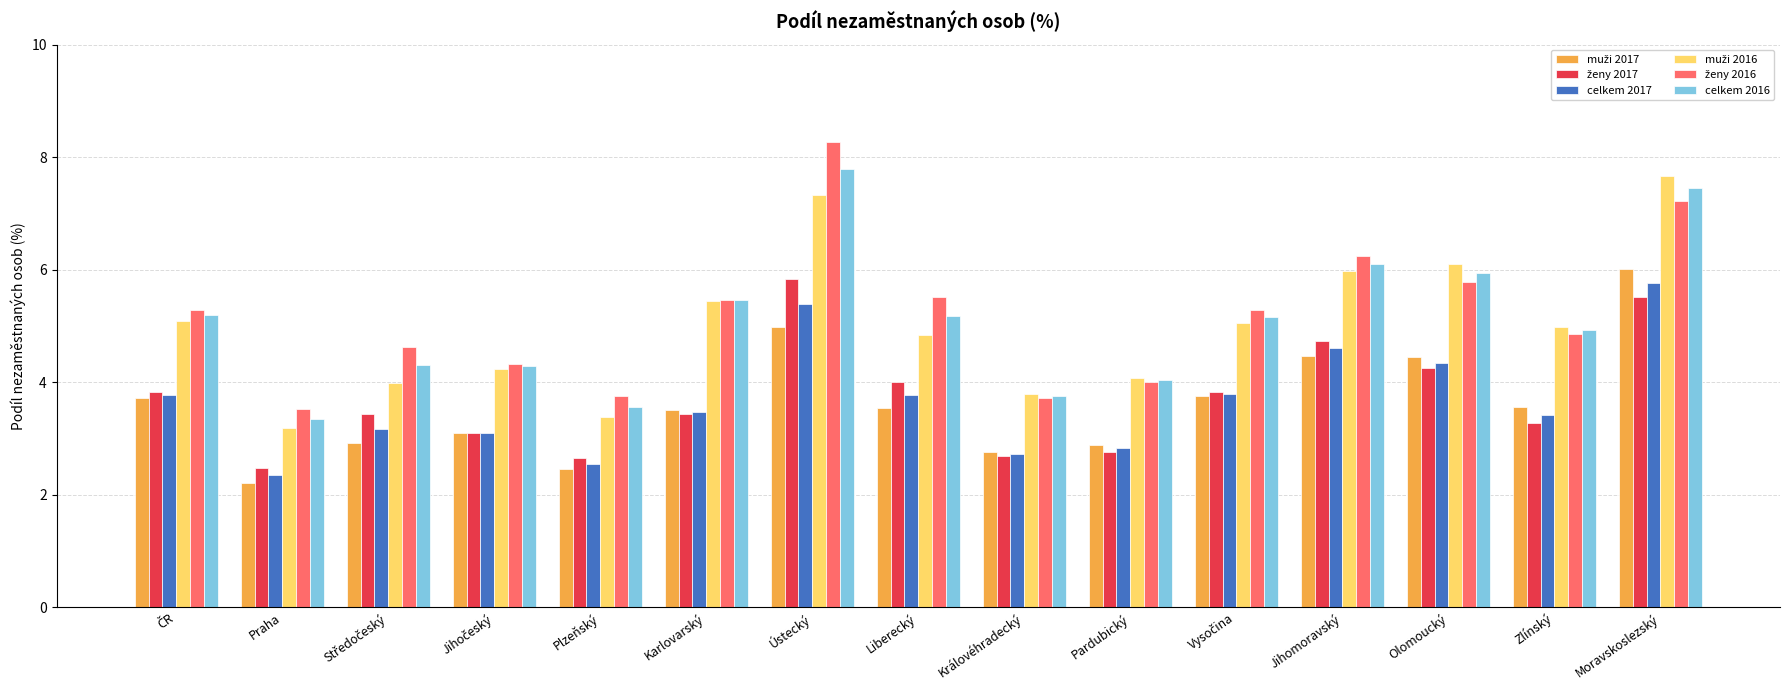

What is the greatest value displayed?

8.3